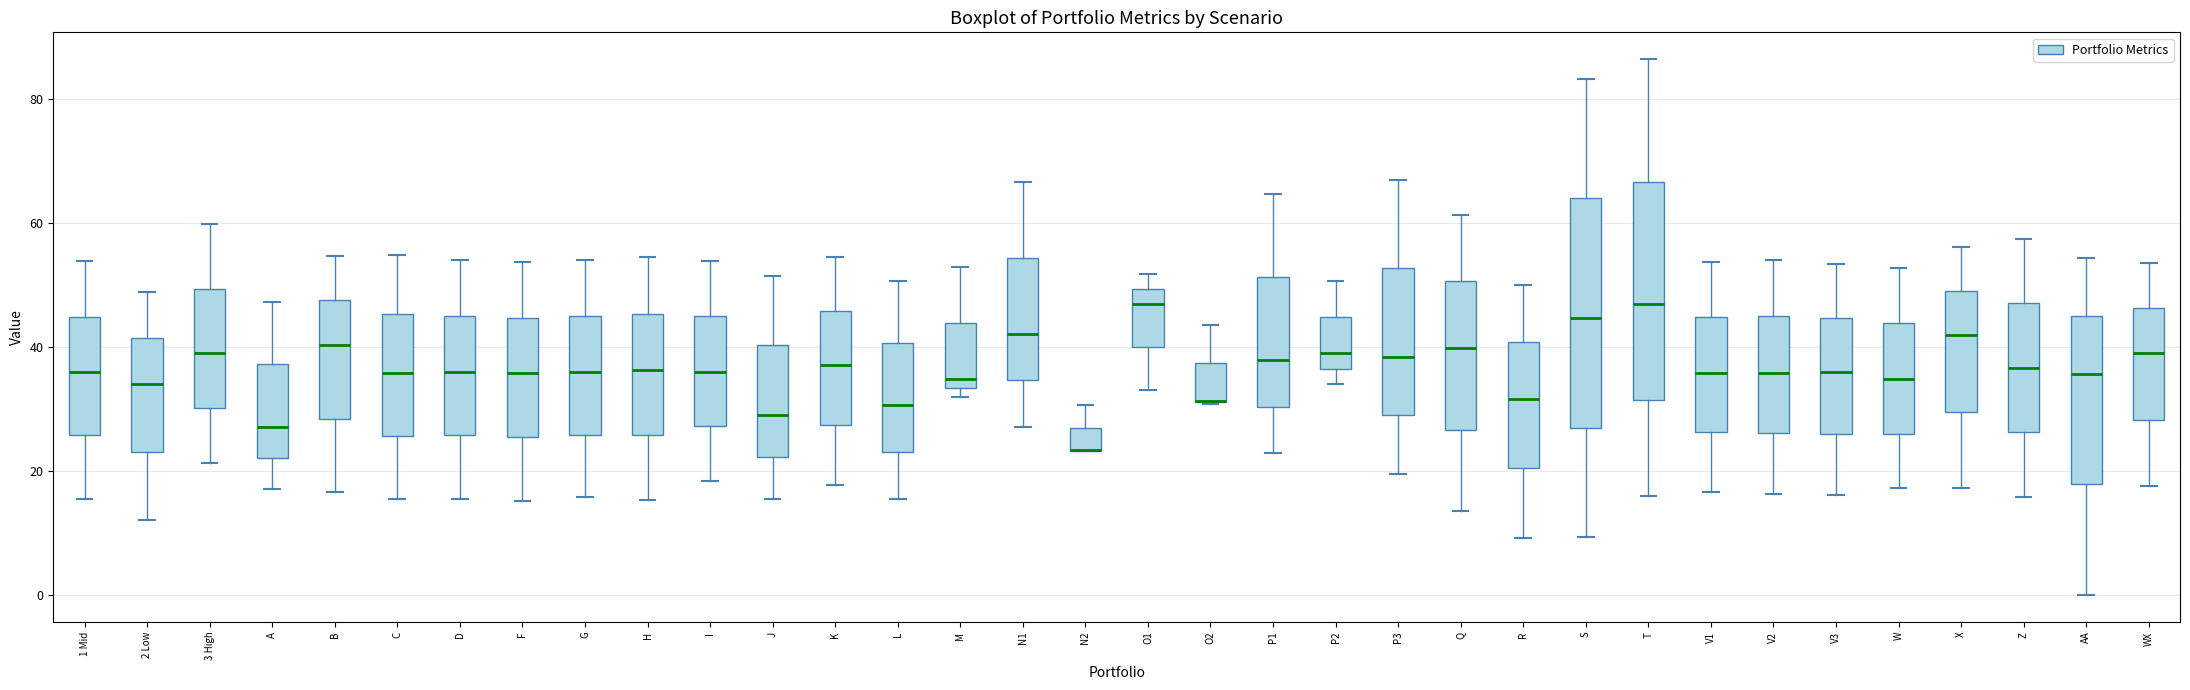

Reading left to right, transcribe this box plot: for each box, give where its median line is, the range the box spans, and where its two whiskers end, as read against the y-axis. The values are not printed on the chart, so give them approximately, as read against the axis.

1 Mid: median 36, box 26 to 44, whiskers 16 to 54
2 Low: median 34, box 24 to 42, whiskers 12 to 48
3 High: median 40, box 30 to 50, whiskers 22 to 60
A: median 28, box 22 to 38, whiskers 18 to 48
B: median 40, box 28 to 48, whiskers 16 to 54
C: median 36, box 26 to 46, whiskers 16 to 54
D: median 36, box 26 to 46, whiskers 16 to 54
F: median 36, box 26 to 44, whiskers 16 to 54
G: median 36, box 26 to 46, whiskers 16 to 54
H: median 36, box 26 to 46, whiskers 16 to 54
I: median 36, box 28 to 44, whiskers 18 to 54
J: median 30, box 22 to 40, whiskers 16 to 52
K: median 38, box 28 to 46, whiskers 18 to 54
L: median 30, box 24 to 40, whiskers 16 to 50
M: median 34 (just above the box's lower edge), box 34 to 44, whiskers 32 to 52
N1: median 42, box 34 to 54, whiskers 28 to 66
N2: median 24 (drawn on the box's lower edge), box 24 to 26, whiskers 24 to 30
O1: median 46, box 40 to 50, whiskers 34 to 52
O2: median 32 (drawn on the box's lower edge), box 32 to 38, whiskers 30 to 44
P1: median 38, box 30 to 52, whiskers 22 to 64
P2: median 40, box 36 to 44, whiskers 34 to 50
P3: median 38, box 28 to 52, whiskers 20 to 68
Q: median 40, box 26 to 50, whiskers 14 to 62
R: median 32, box 20 to 40, whiskers 10 to 50
S: median 44, box 26 to 64, whiskers 10 to 84
T: median 46, box 32 to 66, whiskers 16 to 86
V1: median 36, box 26 to 44, whiskers 16 to 54
V2: median 36, box 26 to 44, whiskers 16 to 54
V3: median 36, box 26 to 44, whiskers 16 to 54
W: median 34, box 26 to 44, whiskers 18 to 52
X: median 42, box 30 to 50, whiskers 18 to 56
Z: median 36, box 26 to 48, whiskers 16 to 58
AA: median 36, box 18 to 46, whiskers 0 to 54
WX: median 40, box 28 to 46, whiskers 18 to 54